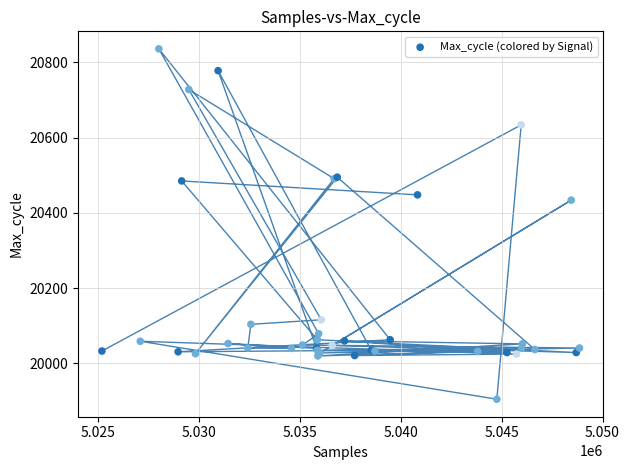

What Y value in the scatter plot is closest to 20370?

20434